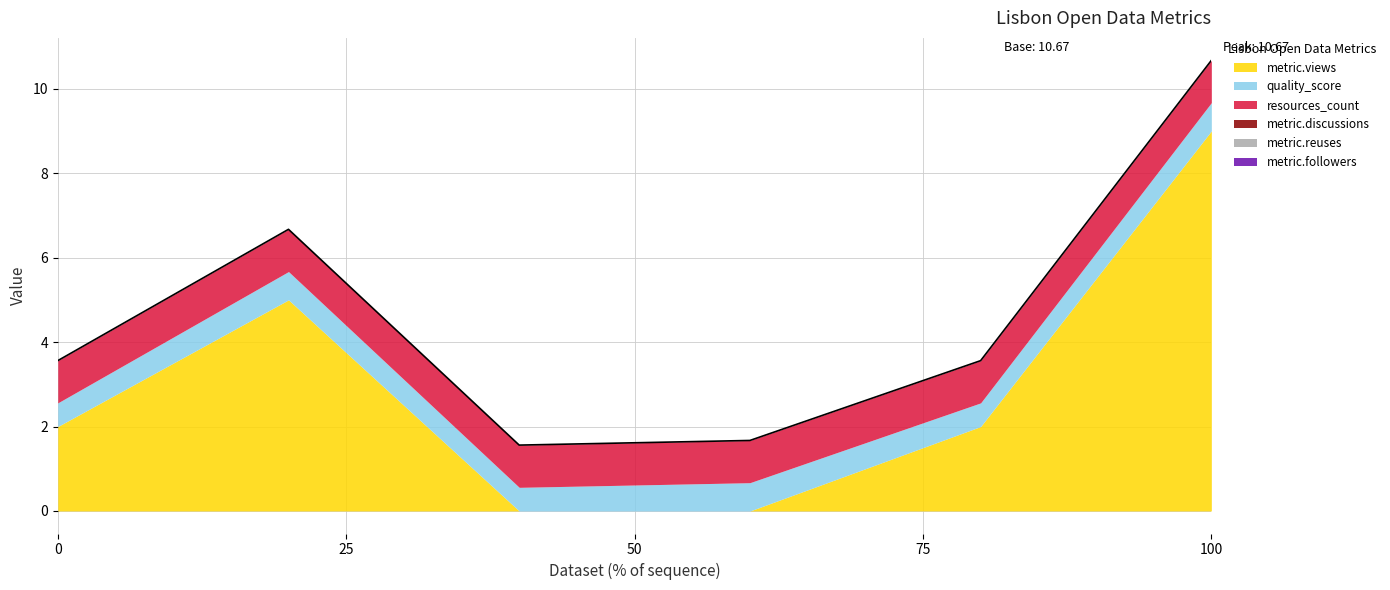

True or false: metric.discussions has more than 1 interior local peaks.

False